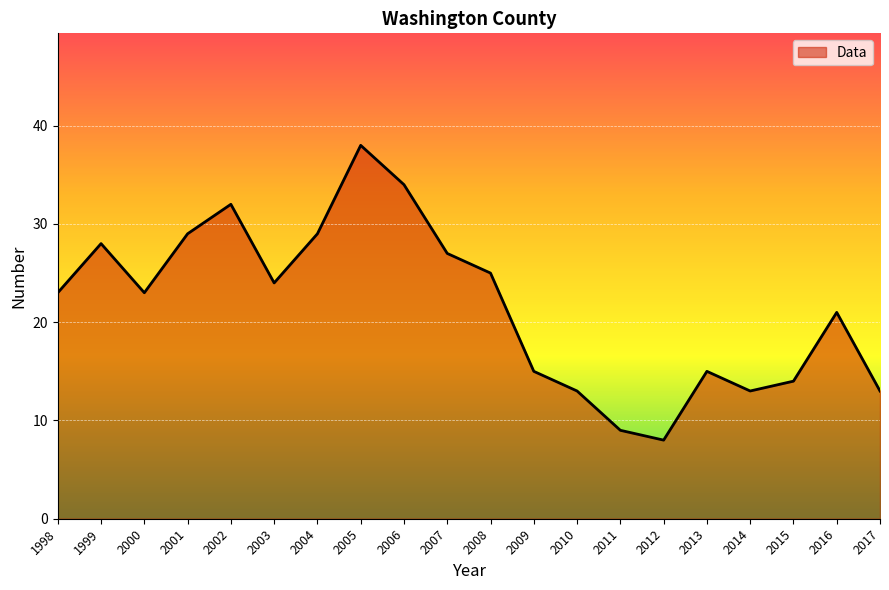

The chart shows a value of 24 at 2003. True or false?

True